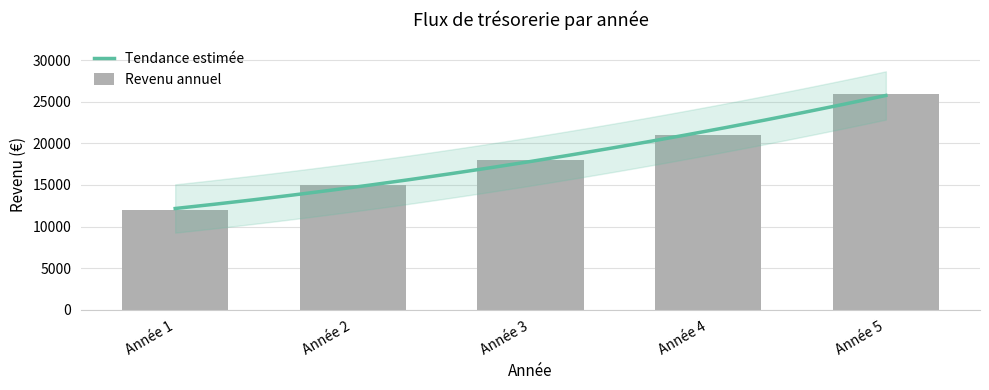

Count the number of categories in the chart.

5